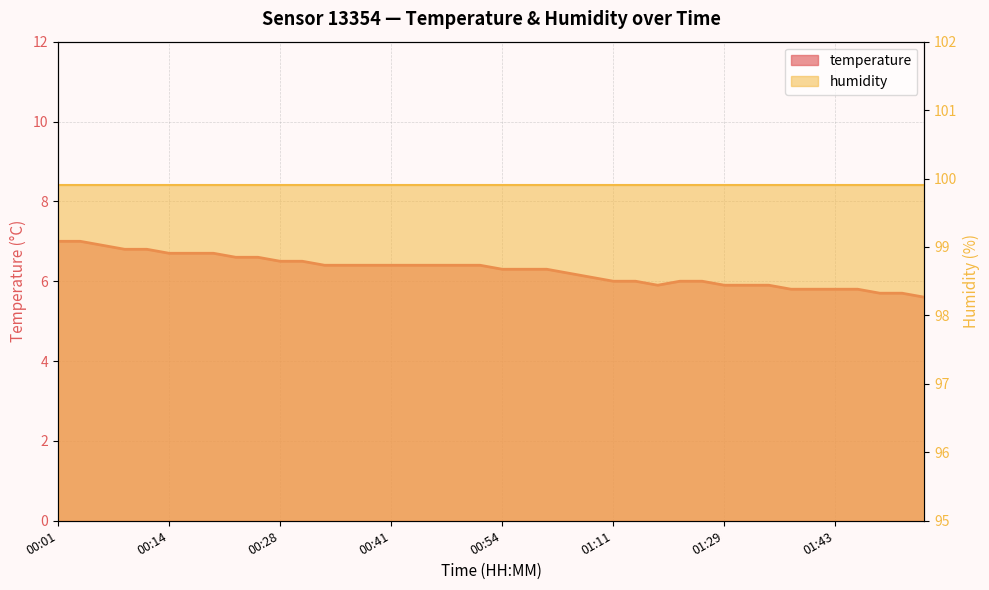

Rank the categories by value from lowest to highest.

01:53, 01:48, 01:51, 01:37, 01:40, 01:43, 01:45, 01:20, 01:29, 01:32, 01:35, 01:11, 01:18, 01:24, 01:27, 01:05, 01:02, 00:54, 00:57, 01:00, 00:33, 00:36, 00:38, 00:41, 00:44, 00:46, 00:49, 00:52, 00:28, 00:30, 00:22, 00:25, 00:14, 00:17, 00:20, 00:09, 00:12, 00:06, 00:01, 00:03